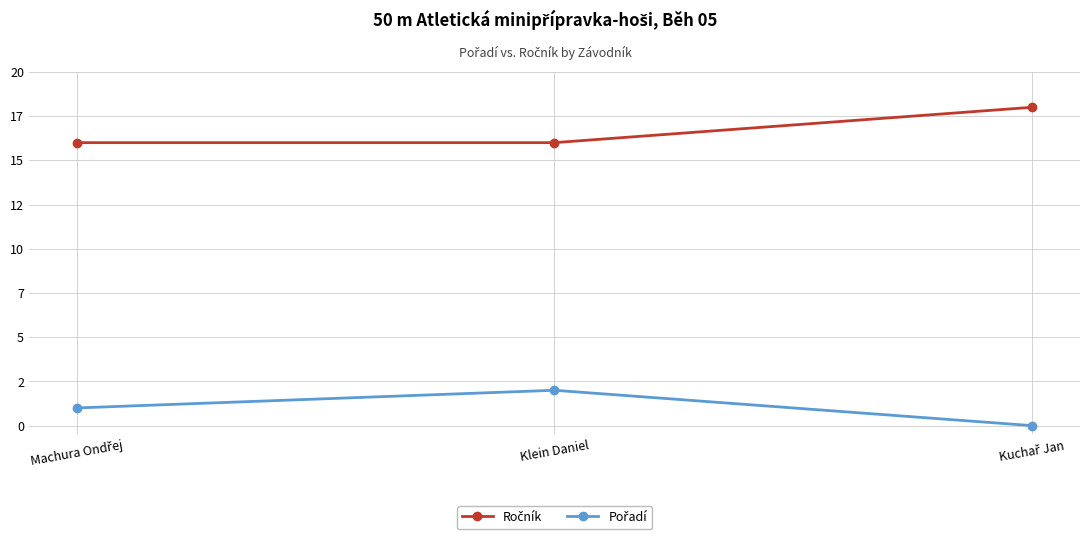

What is the value of the Pořadí point at the 1st from the left?

1